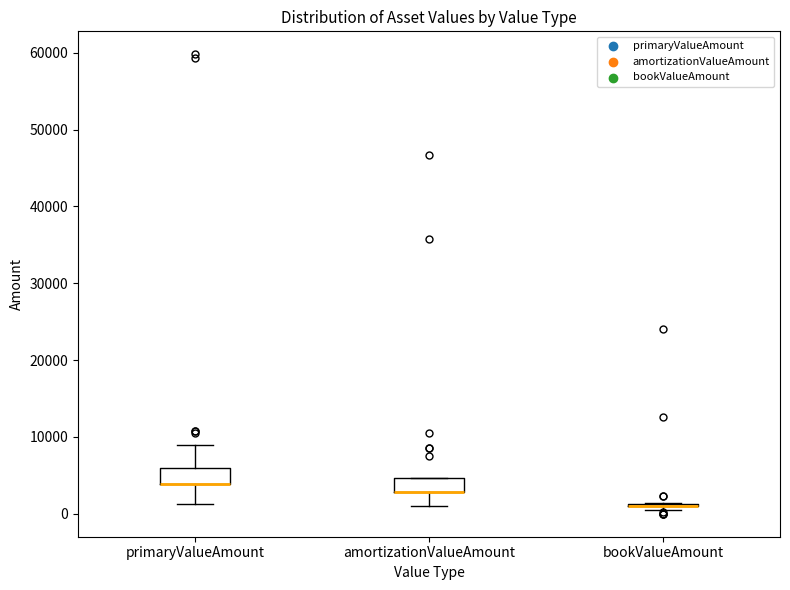

Reading left to right, transcribe this box plot: for each box, give where its median line is, the range the box spans, and where its two whiskers end, as read against the y-axis. The values are not printed on the chart, so give them approximately, as read against the axis.

primaryValueAmount: median 4000 (drawn on the box's lower edge), box 4000 to 6000, whiskers 1000 to 9000
amortizationValueAmount: median 3000 (drawn on the box's lower edge), box 3000 to 5000, whiskers 1000 to 5000
bookValueAmount: box collapsed to a line at 1000, whiskers 1000 to 1000